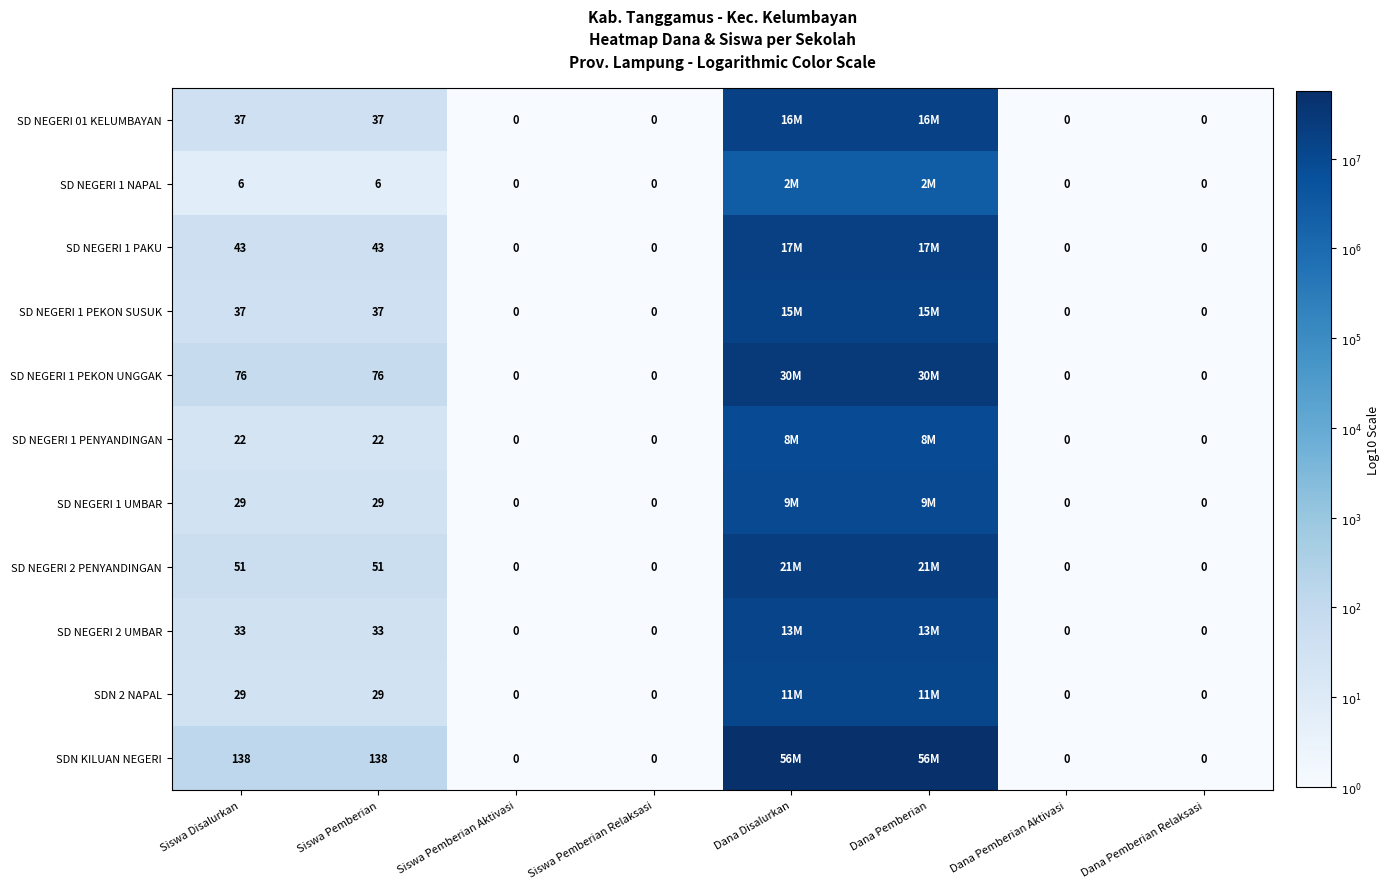

Between Siswa Disalurkan and Dana Pemberian Aktivasi, which series saw the biggest shift?

SDN KILUAN NEGERI